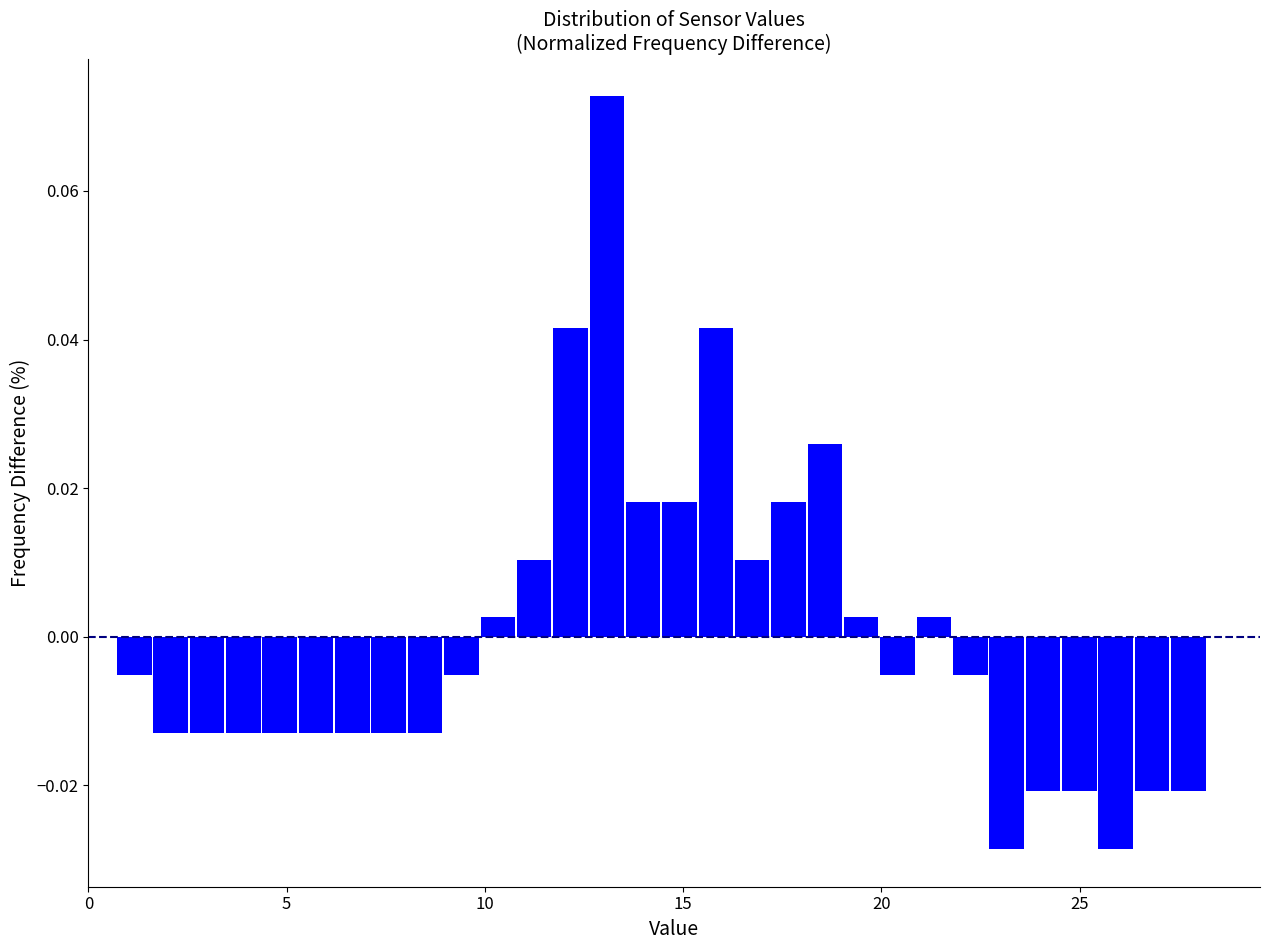

Around what value on the x-axis is the tallest bar? Give the approximate position of its centre, as read against the axis.

13.0